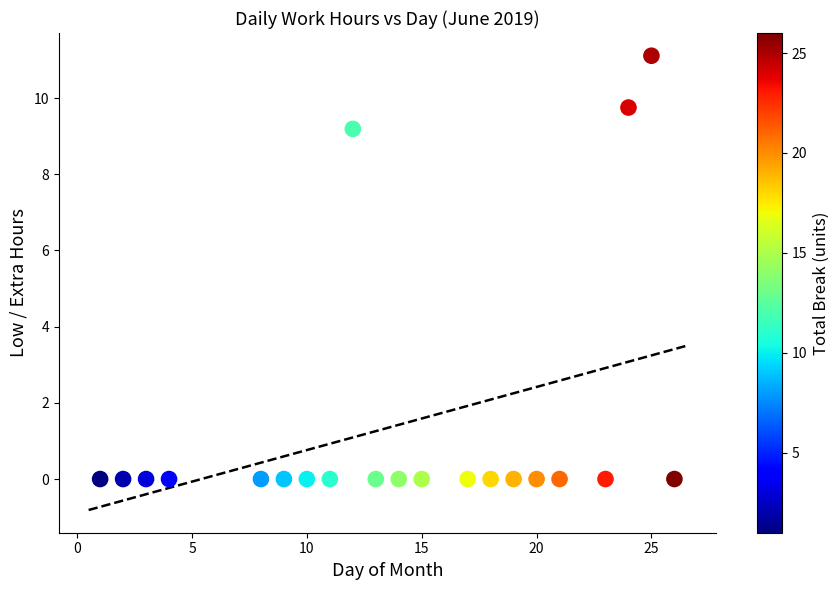

What is the range of Y values (max minus min)?

11.1